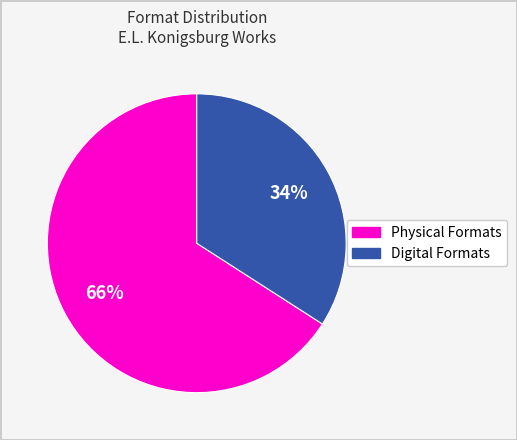

To the nearest percent, what is the average slice percentage?

50%